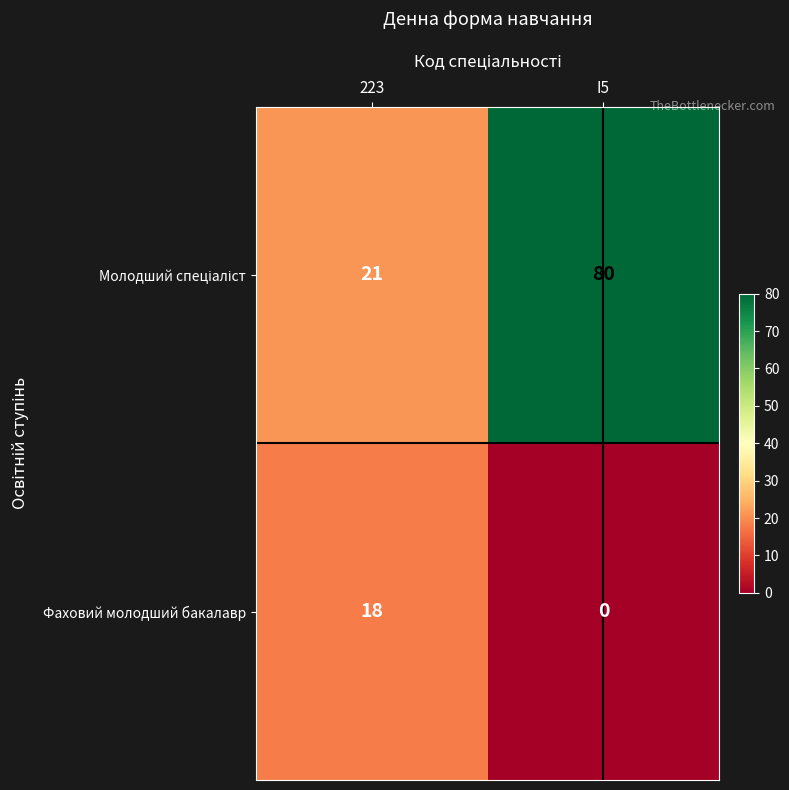

True or false: Фаховий молодший бакалавр has a value of 18 at 223.

True